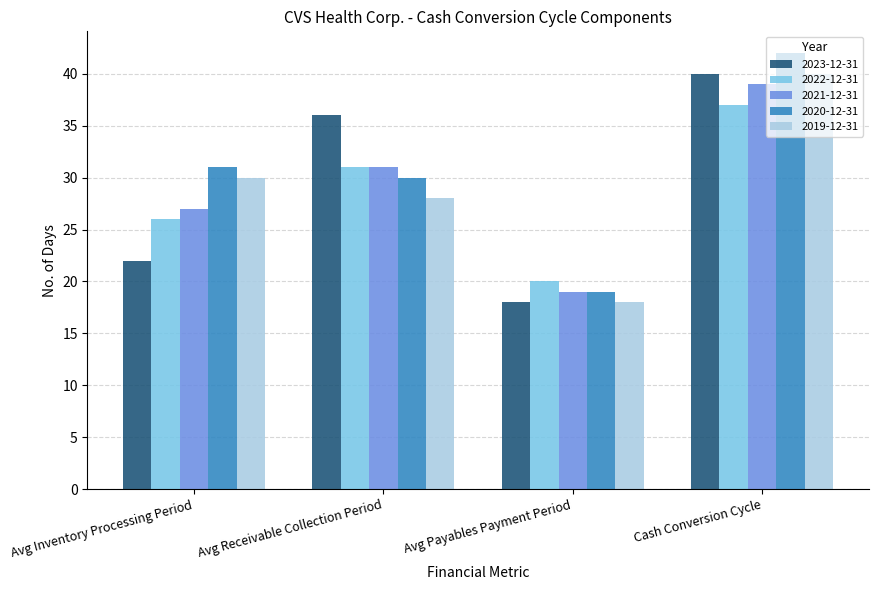

Reading left to right, what are all the values shown in this chart?

2023-12-31: 22	36	18	40
2022-12-31: 26	31	20	37
2021-12-31: 27	31	19	39
2020-12-31: 31	30	19	42
2019-12-31: 30	28	18	40